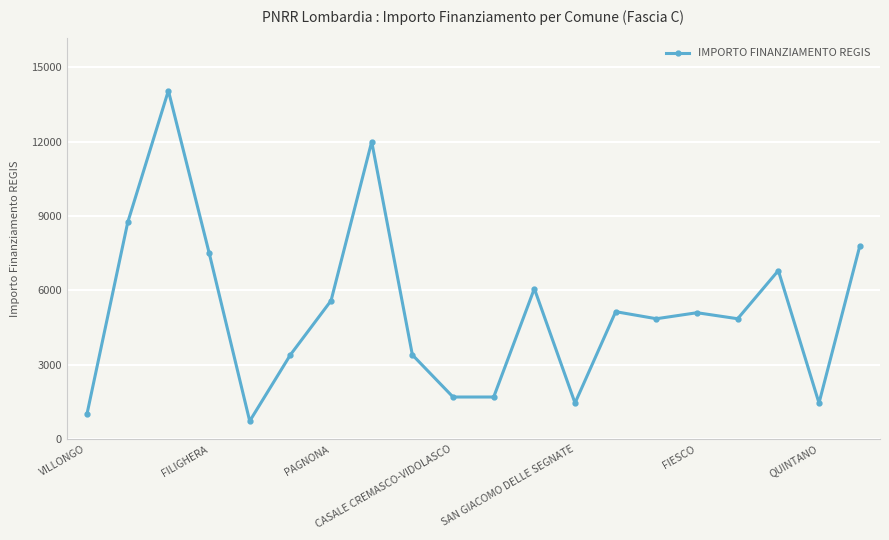

What is the difference between the maximum and minimum values?

13334